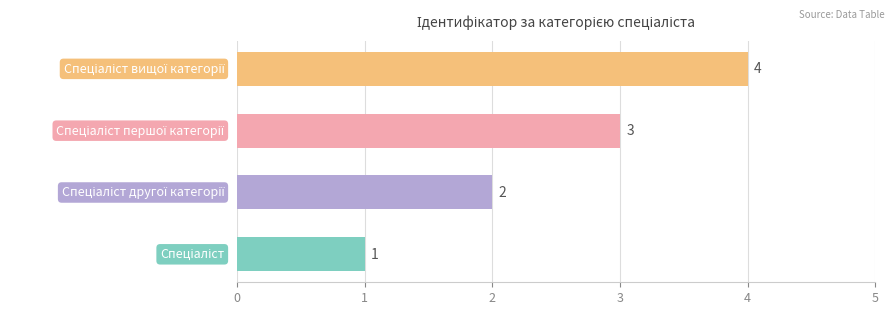

Count the values in the range 2 to 4.

3